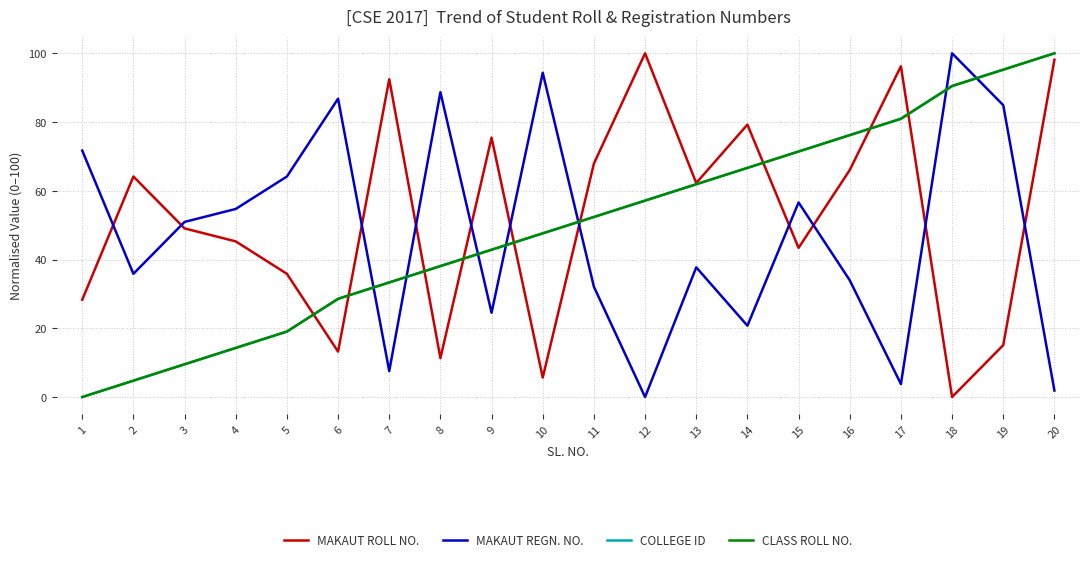

Is this an area chart (filled region under the line)?

No